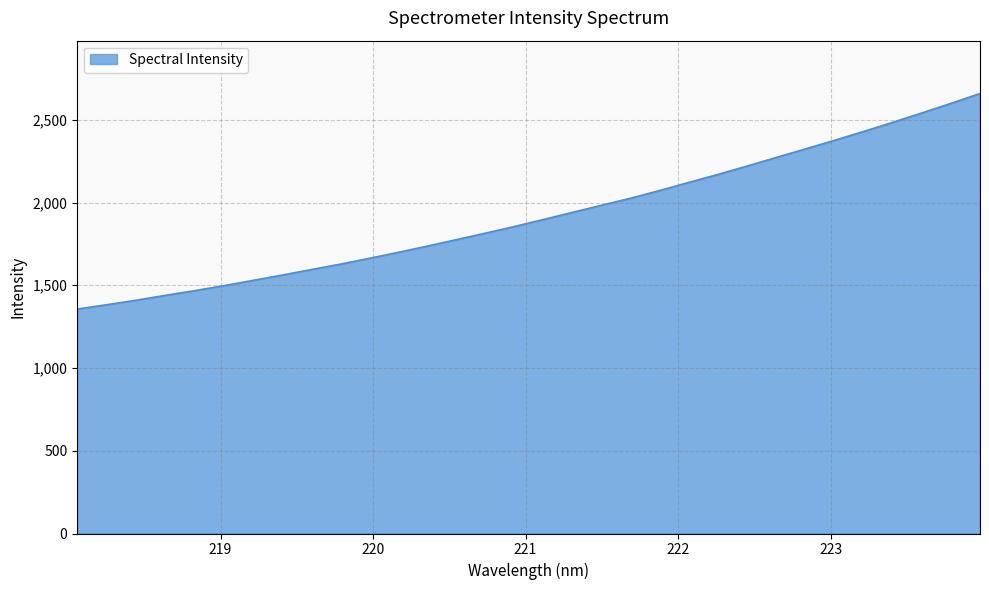

What is the maximum value shown in the chart?

2658.8